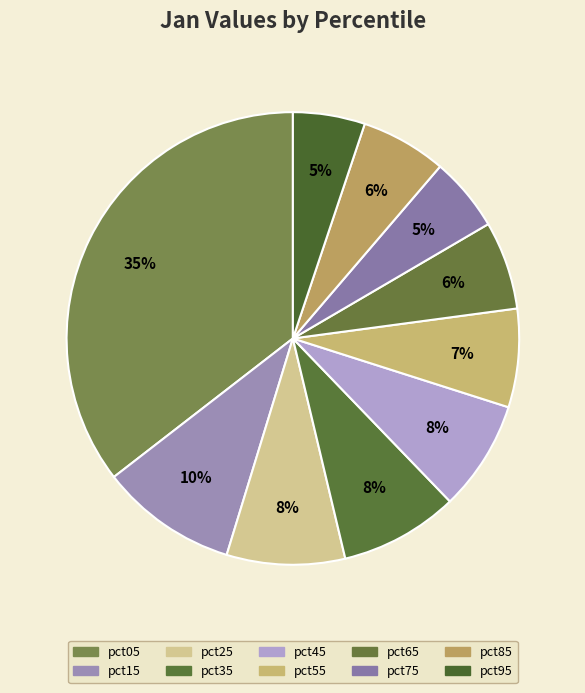

Which slice is the largest?

pct05